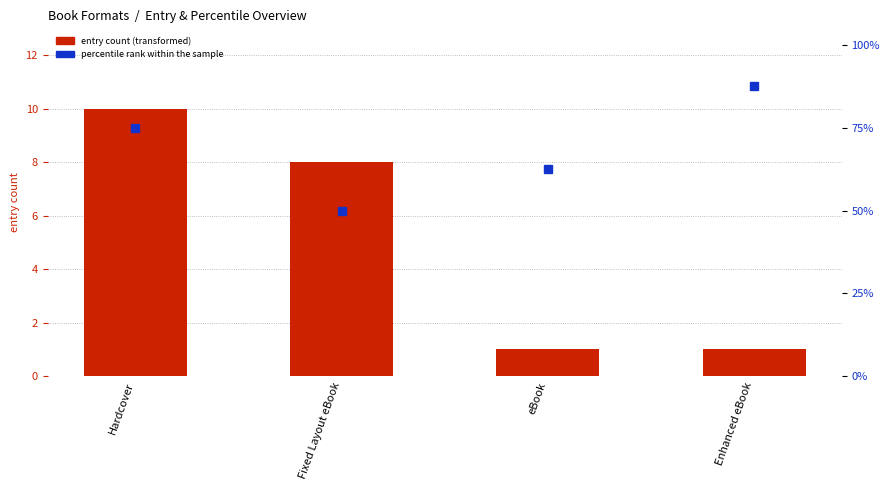

Which series changed the most between Fixed Layout eBook and eBook?

percentile rank within the sample